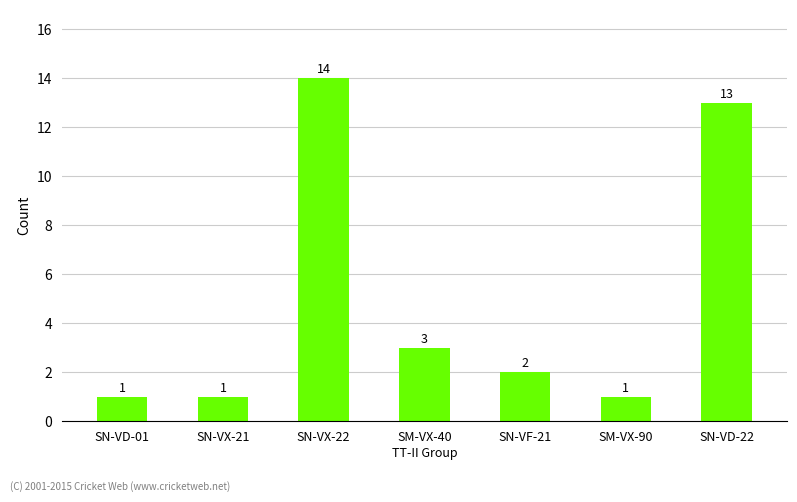

What is the greatest value displayed?

14